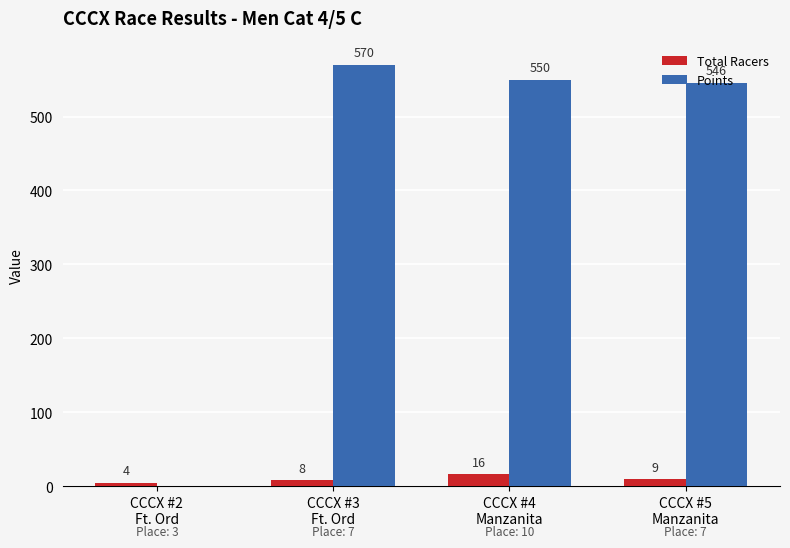

What are all the series names shown in the legend?

Total Racers, Points